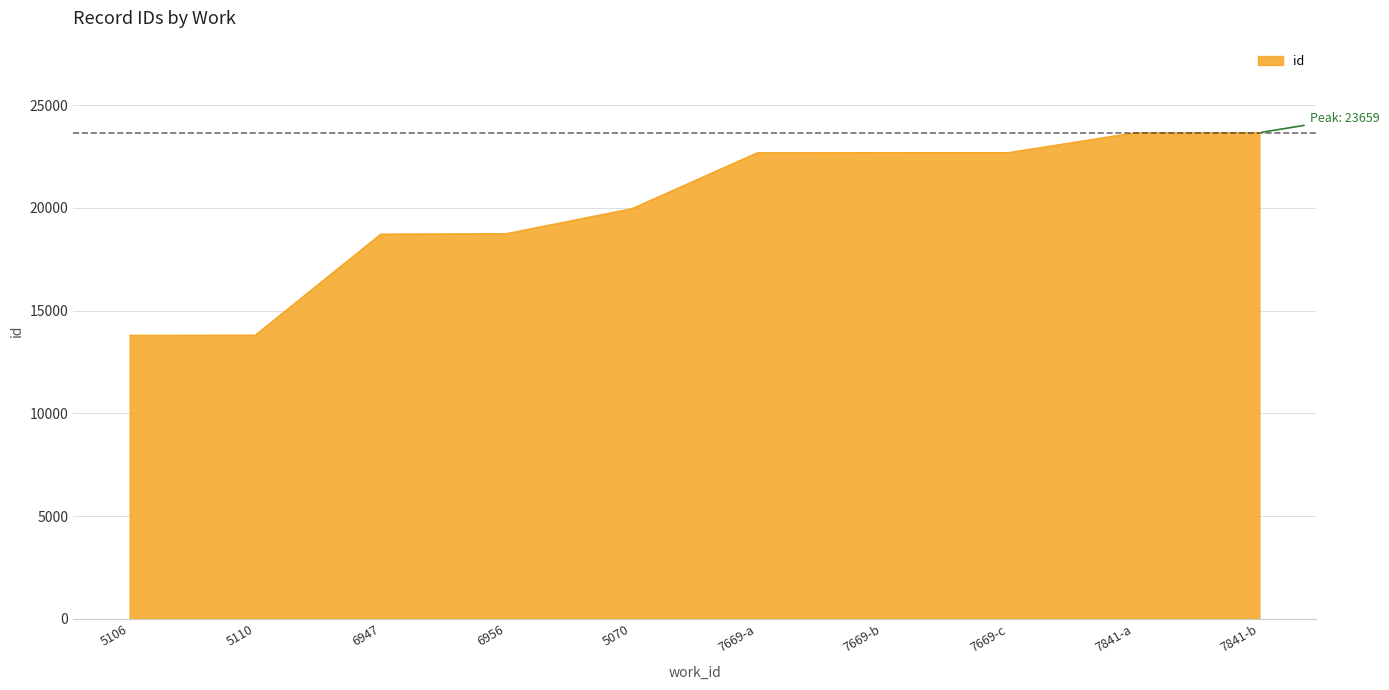

What is the minimum value shown in the chart?

13802